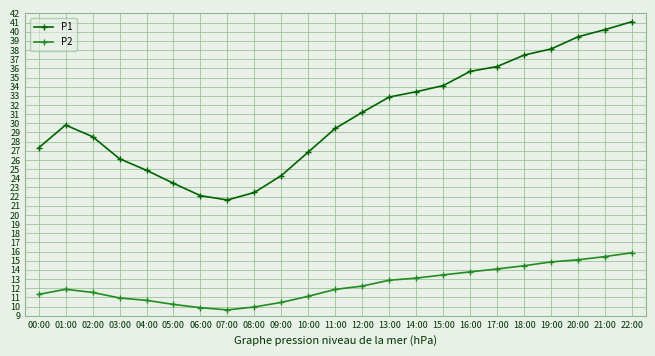

What position from the right is 08:00?

15